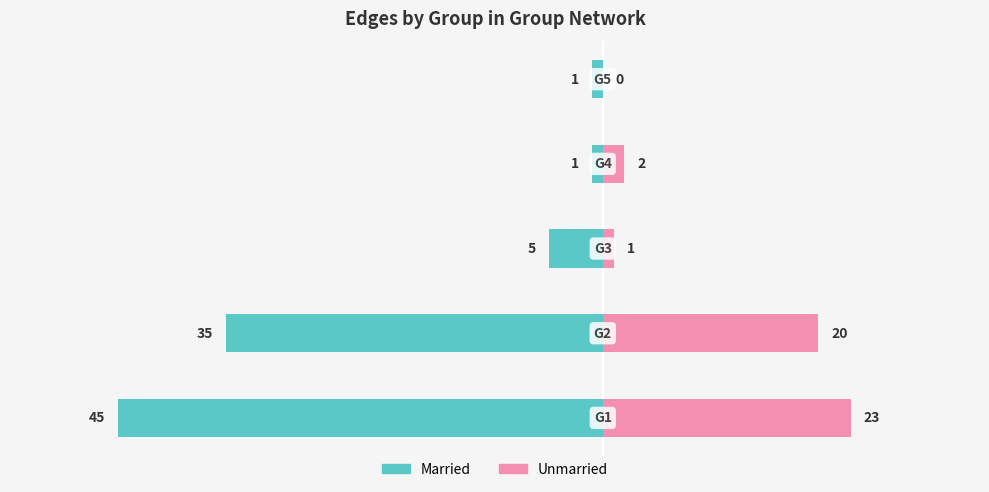

Are the bars grouped side by side (vs. stacked)?

Yes